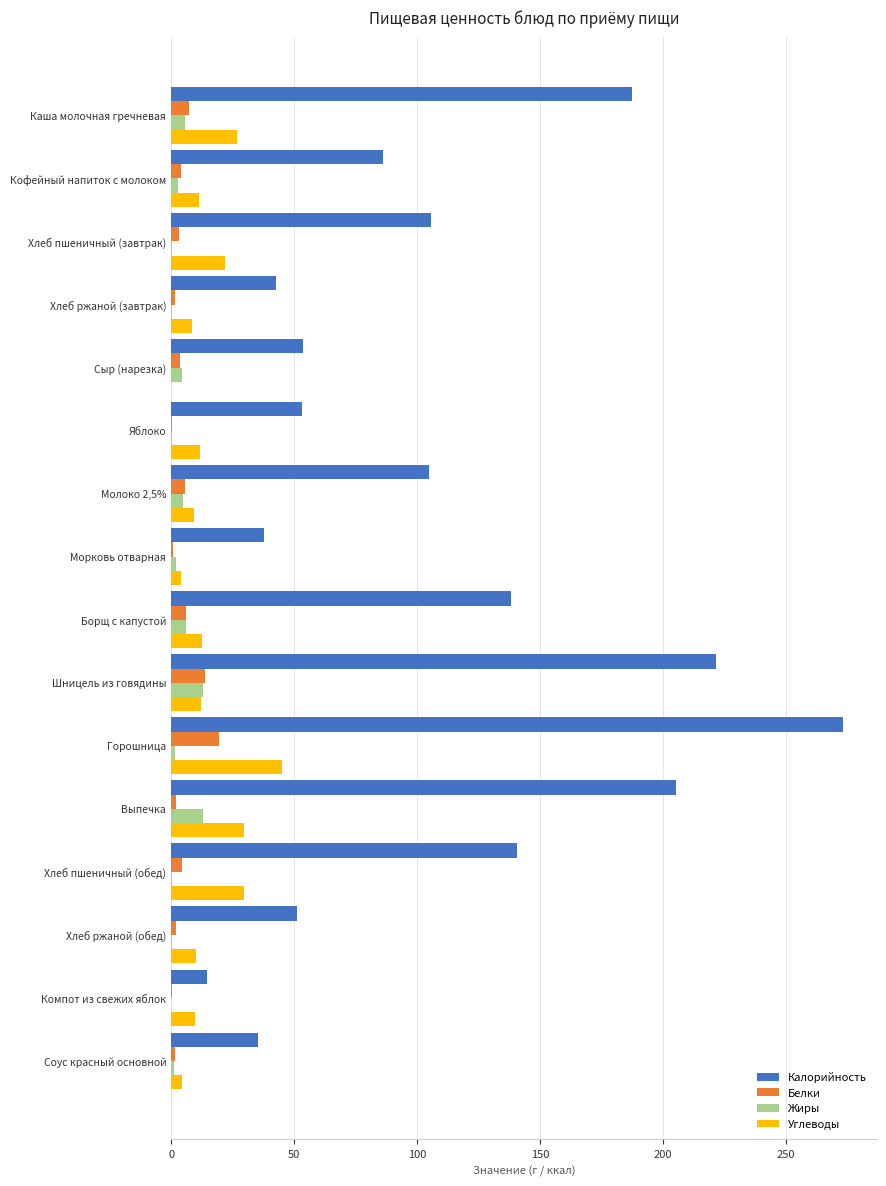

What are all the series names shown in the legend?

Калорийность, Белки, Жиры, Углеводы